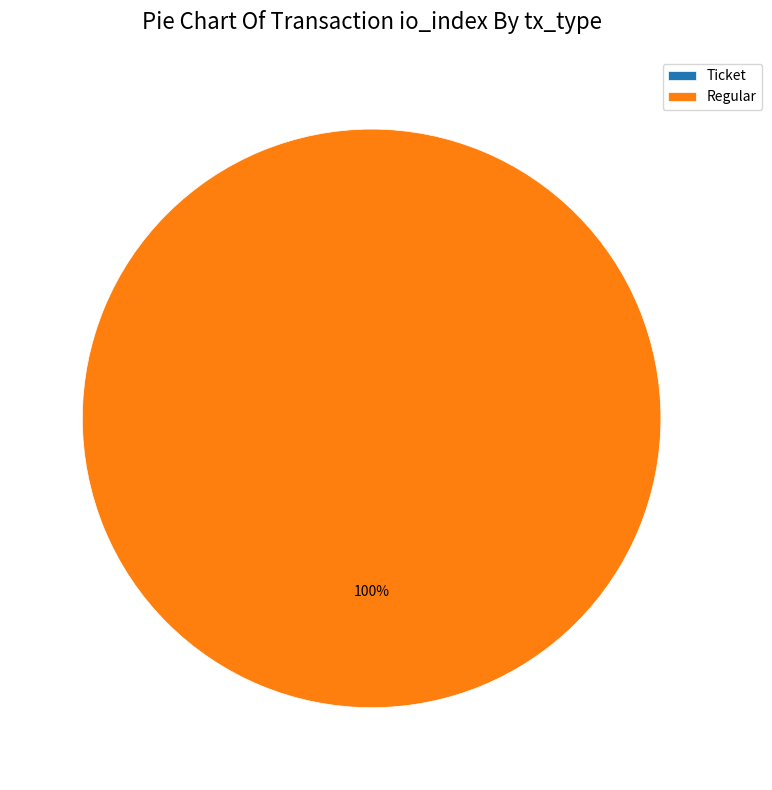

How many slices are in this pie chart?

2